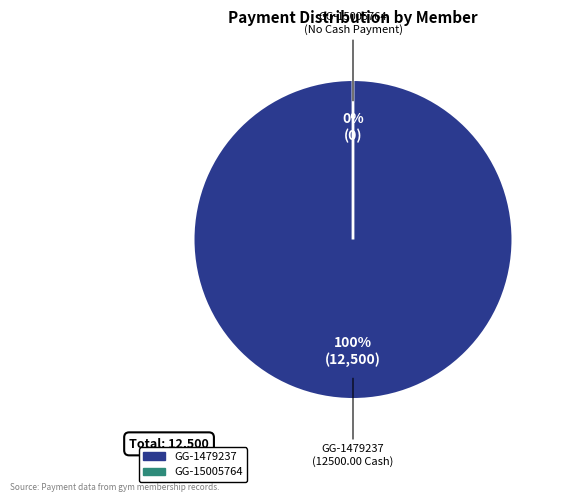

How much of the chart is everything except GG-15005764?

100.0%